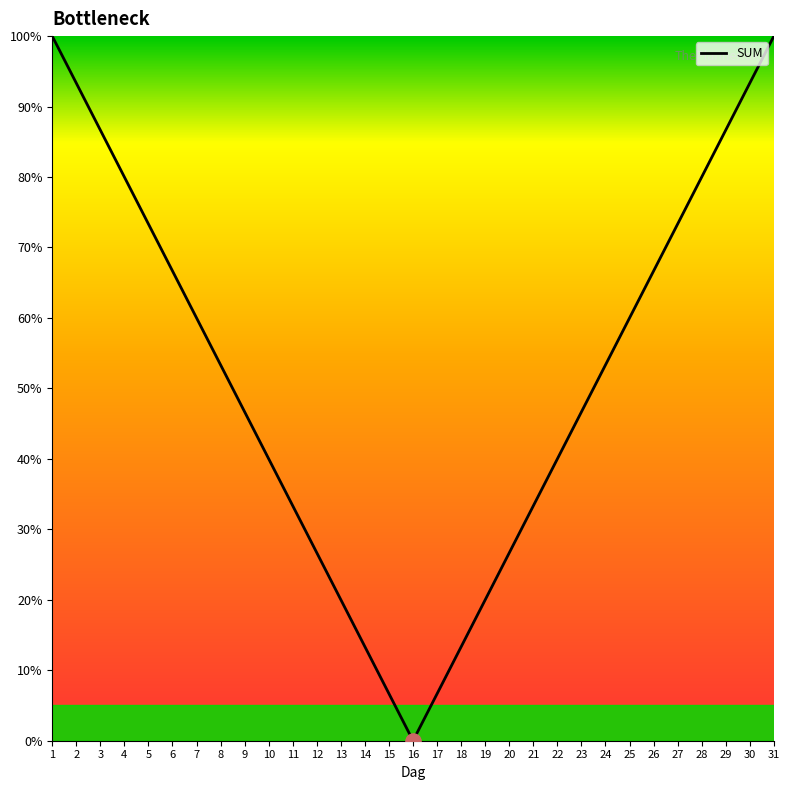

Approximately how many times larger is the value at 26 compared to 6?

1.0